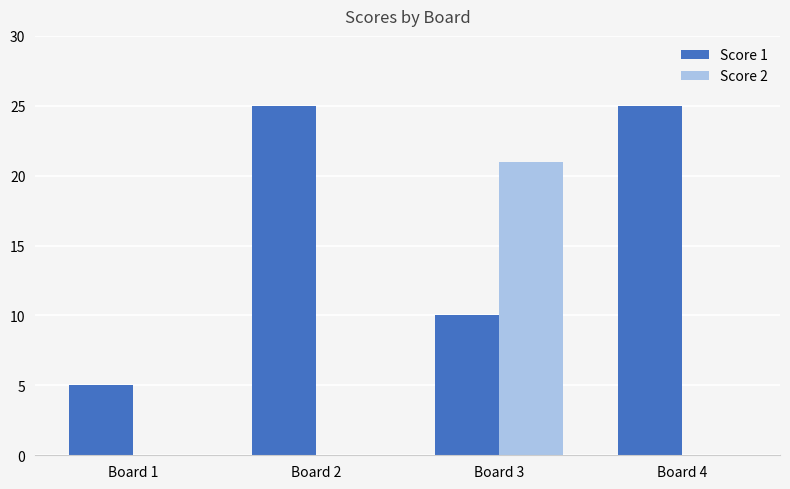

What are all the series names shown in the legend?

Score 1, Score 2